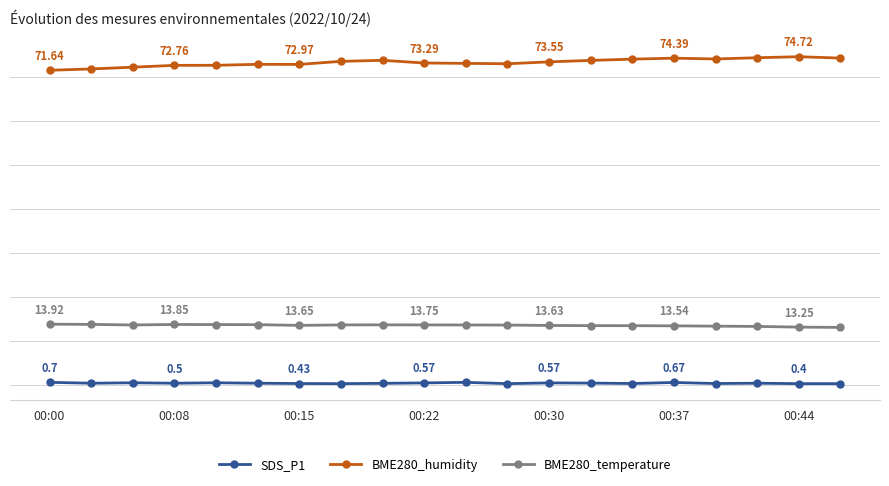

Does the chart have visible grid lines?

Yes